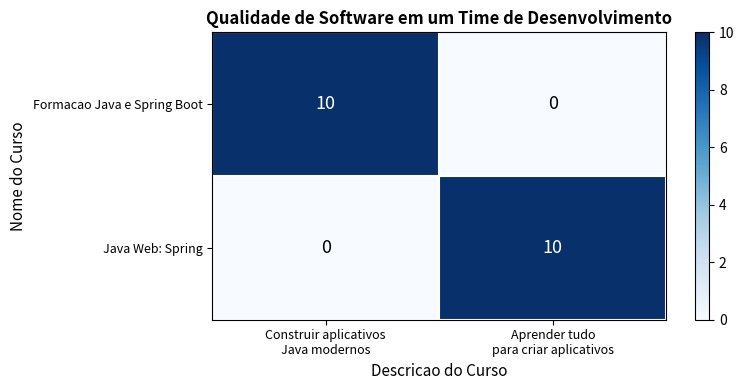

How many distinct data groups are displayed?

2